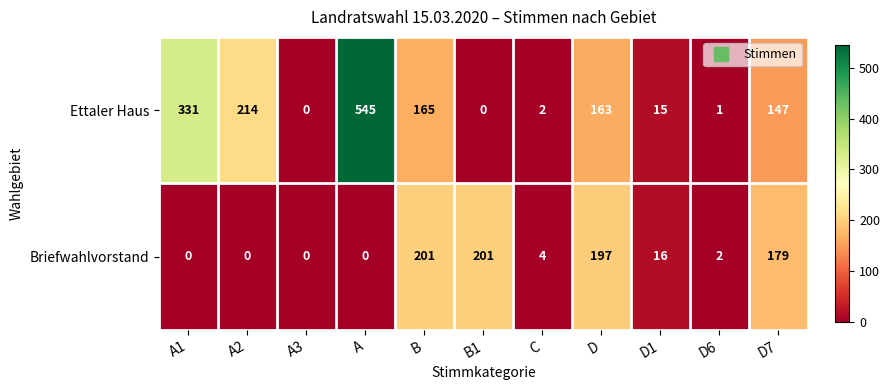

What is the total value across all series at A?

545